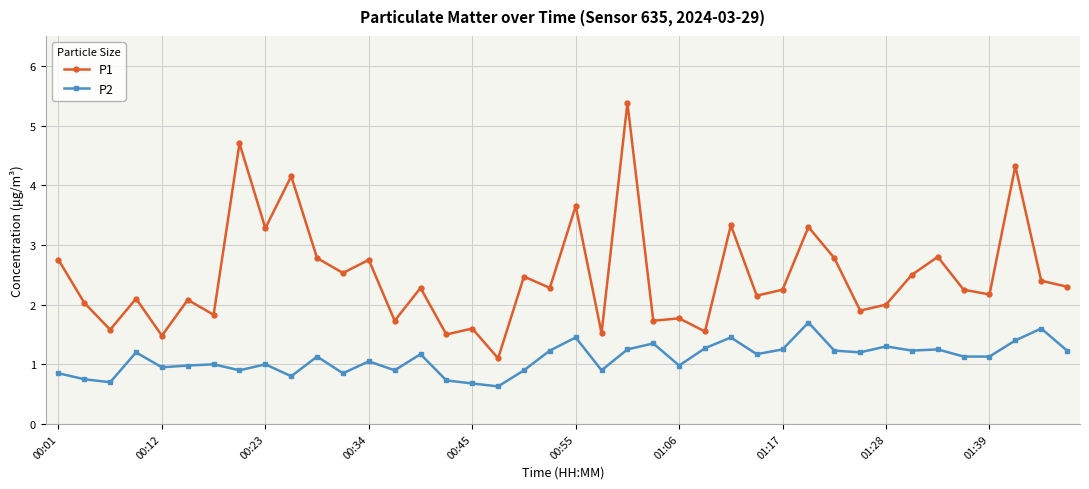

Which series has the largest total across all categories?

P1